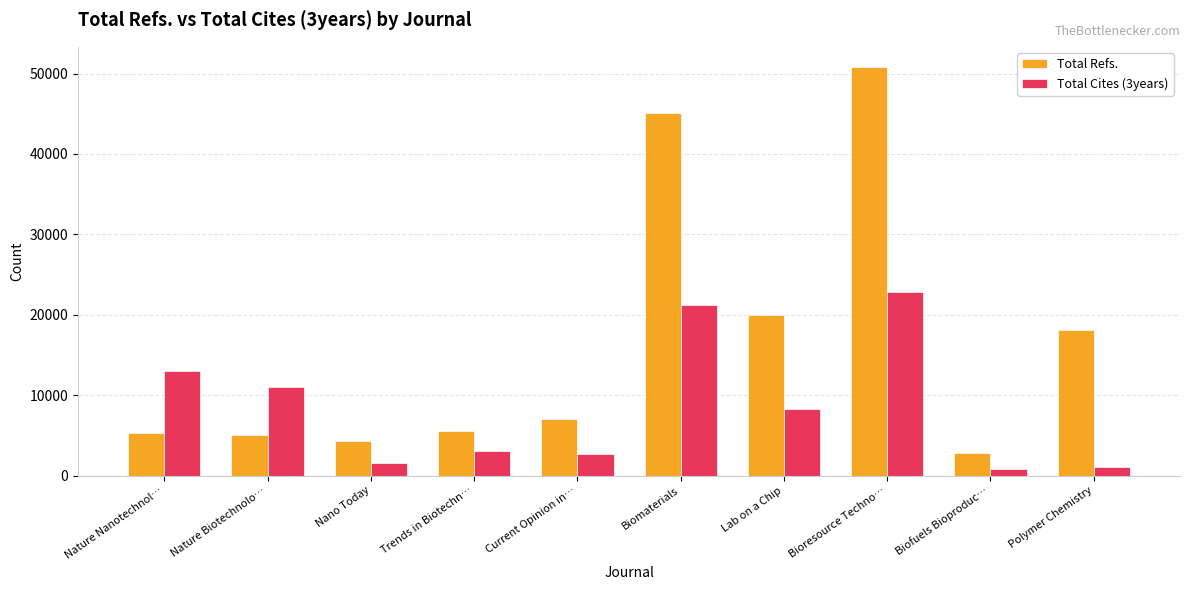

Which series changed the most between Nature Nanotechnol… and Bioresource Techno…?

Total Refs.